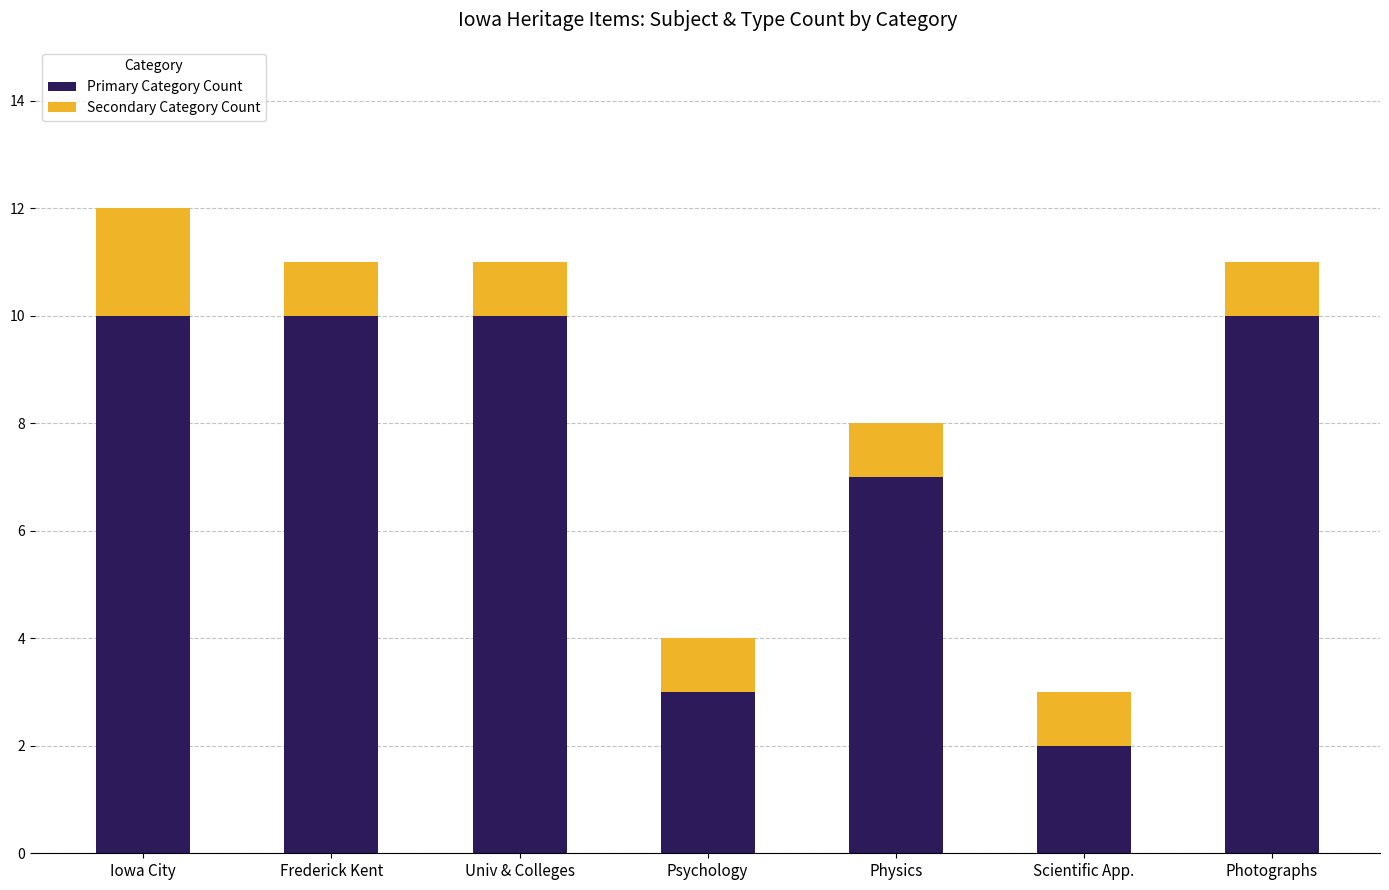

At which category is the sum across all series the highest?

Iowa City